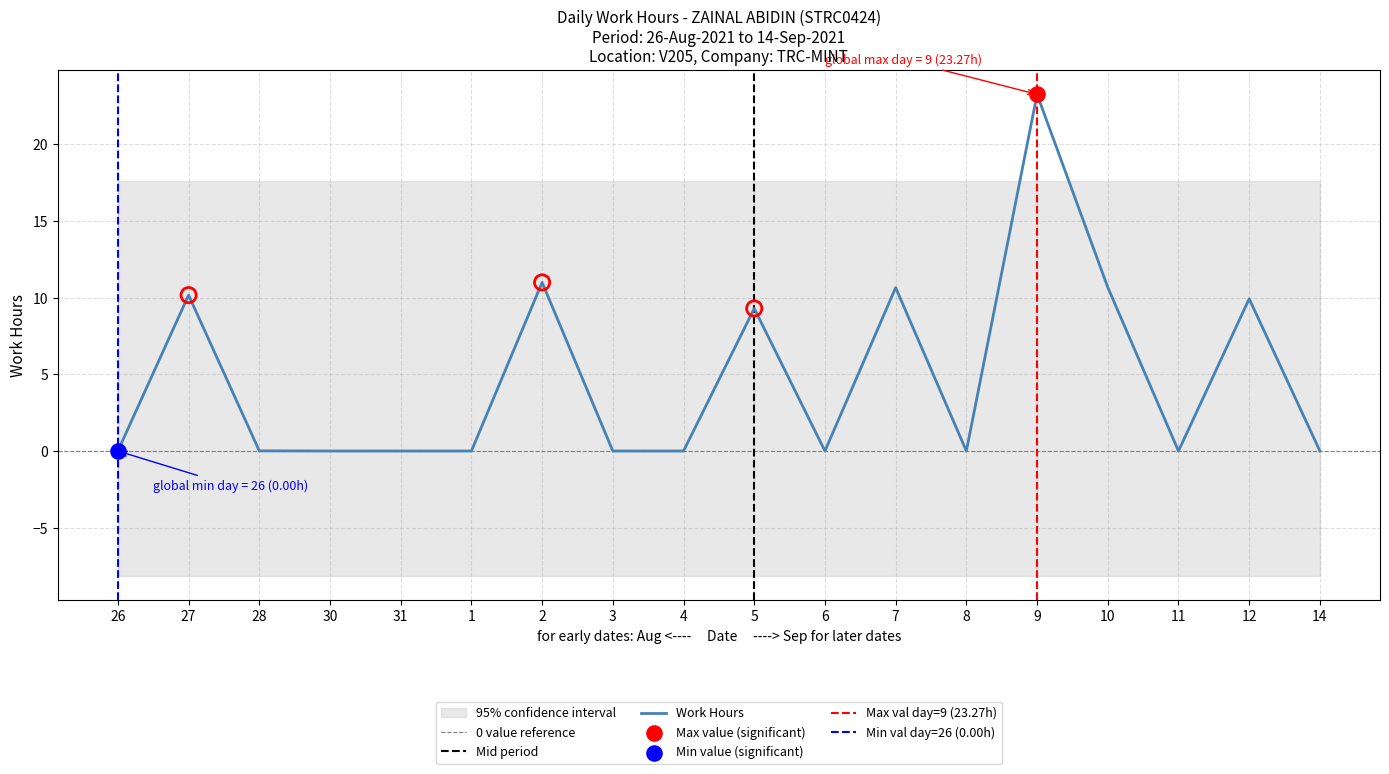

Between 12 and 8, which is larger?

12